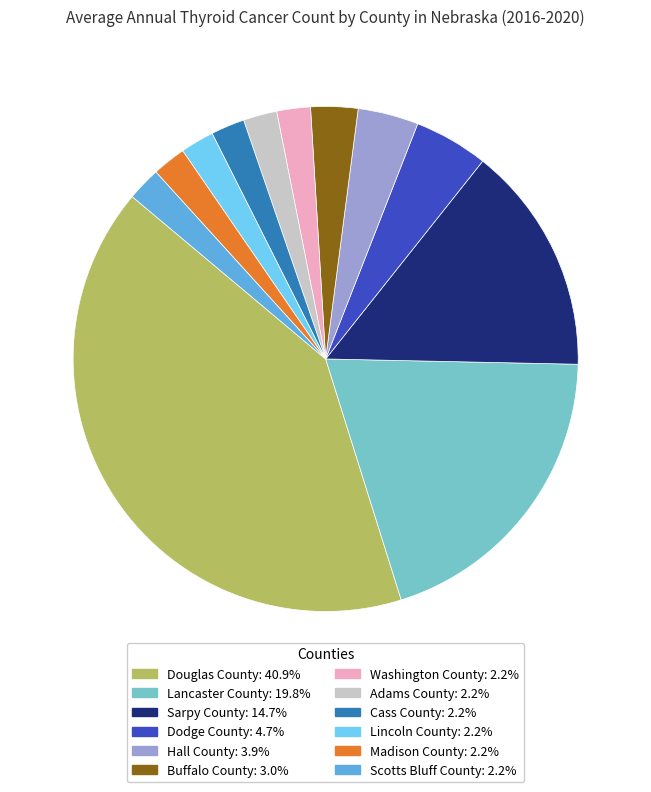

Is Cass County the majority of the pie?

No